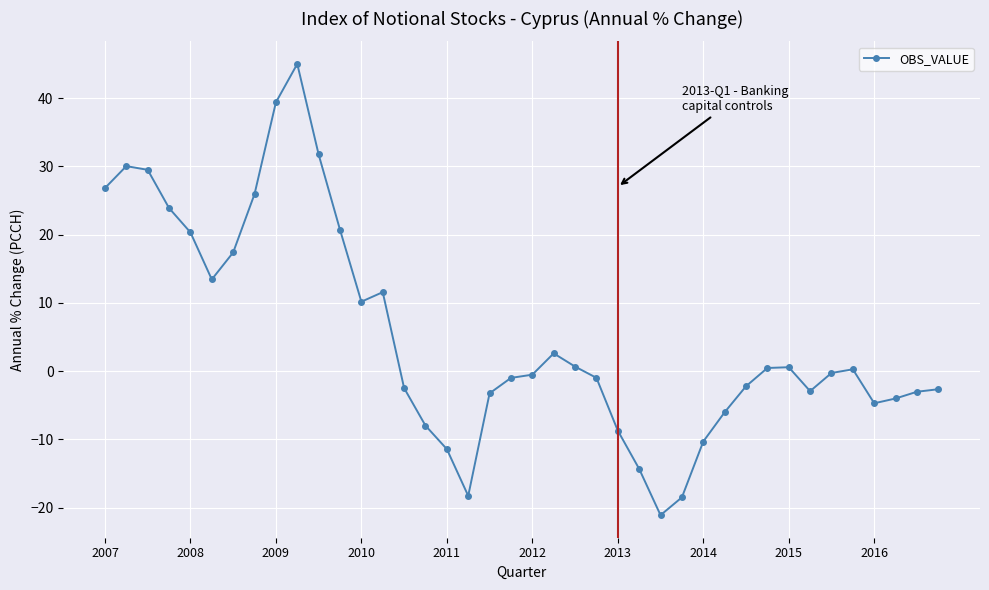

How many lines are shown in the chart?

1